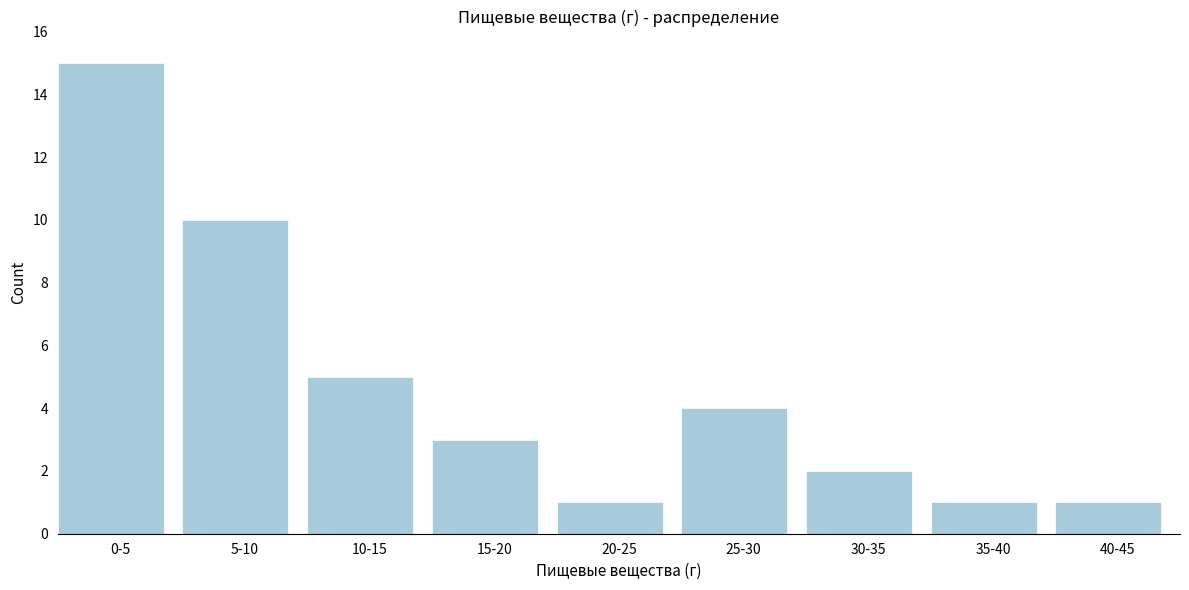

Reading left to right, transcribe all the data shown in this chart.

15	10	5	3	1	4	2	1	1